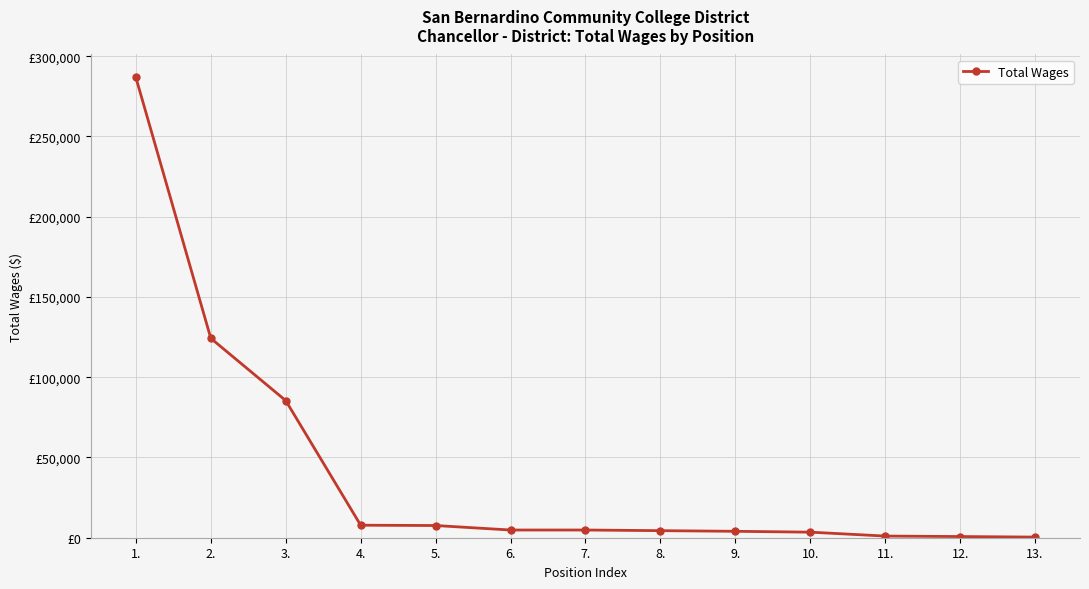

What is the label of the 2nd point from the left?

2.